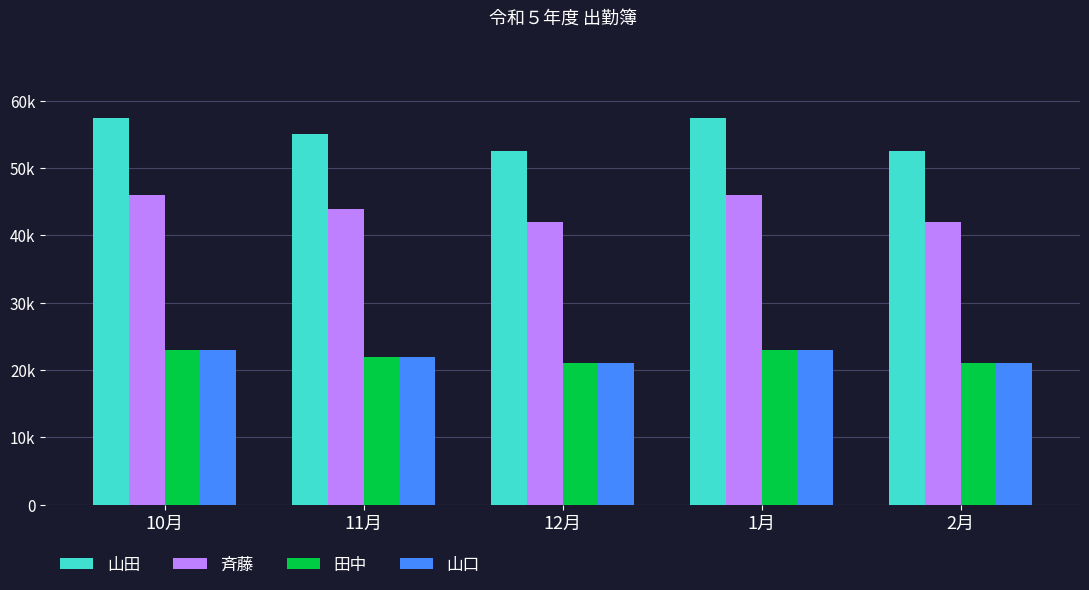

How many bars are there in total?

20